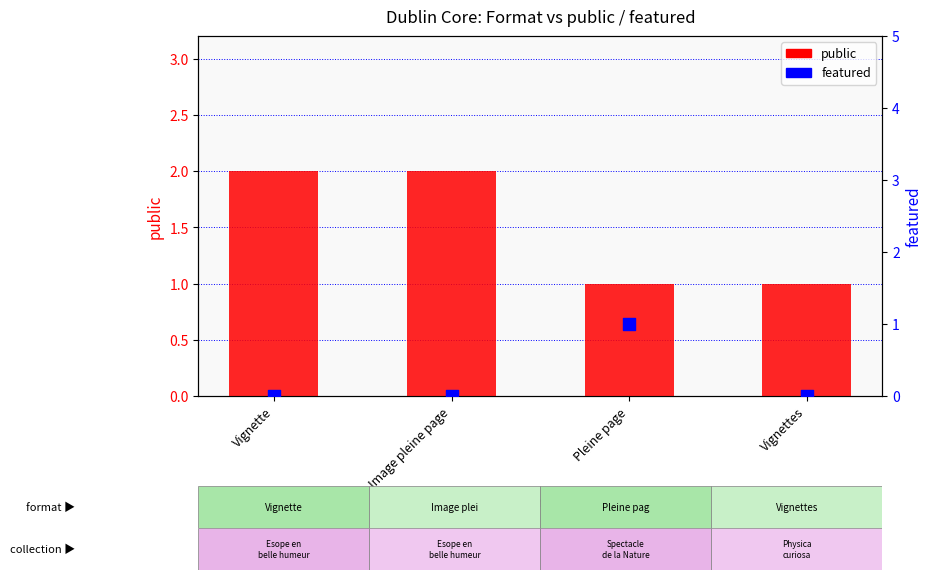

What are all the series names shown in the legend?

public, featured